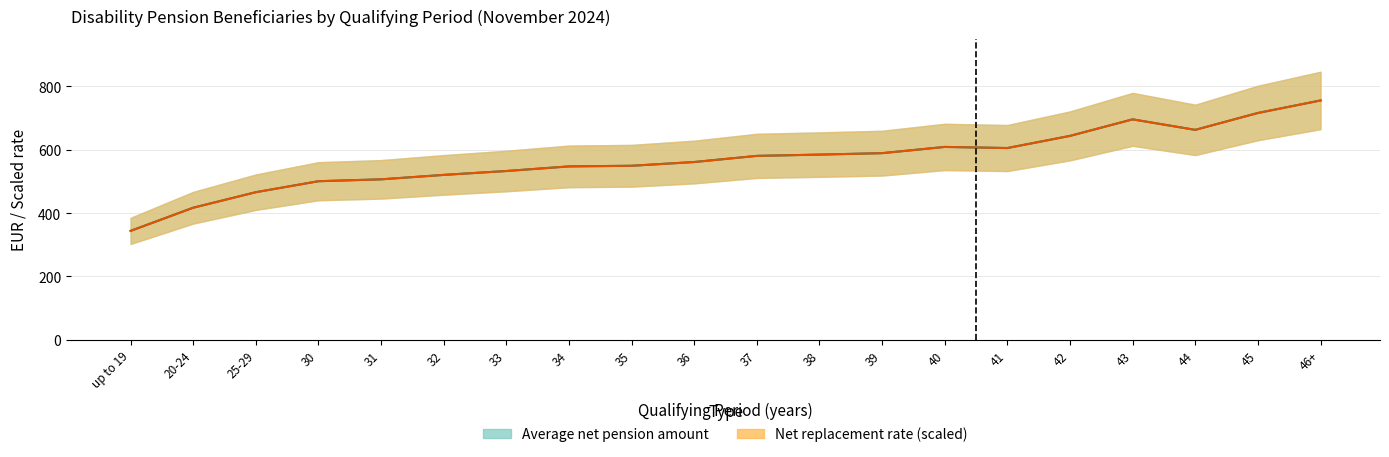

What is the value of the Net replacement rate point at the 15th from the left?

605.3